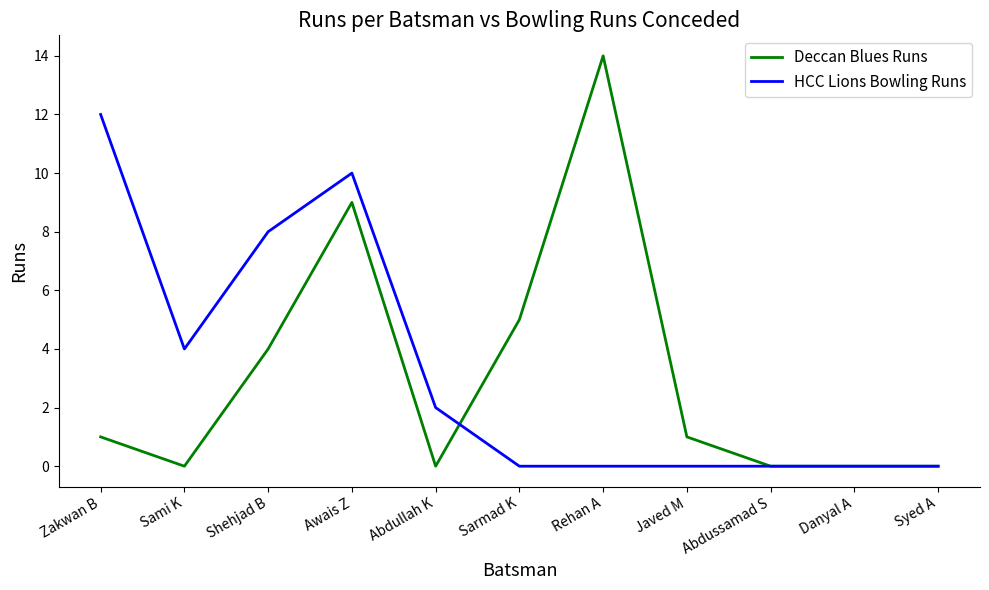

What is the difference between the highest and lowest values at Sami K?

4